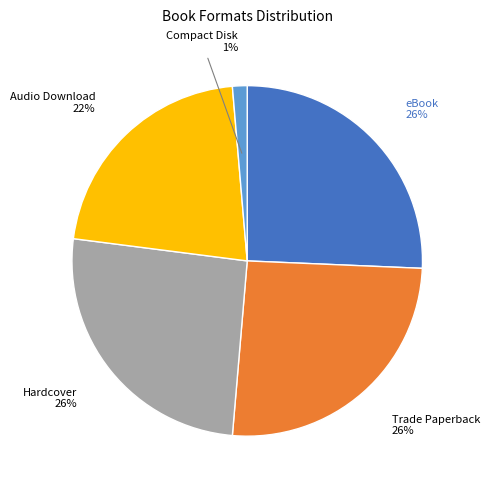

Is the sum of Audio Download and Trade Paperback greater than half?

No